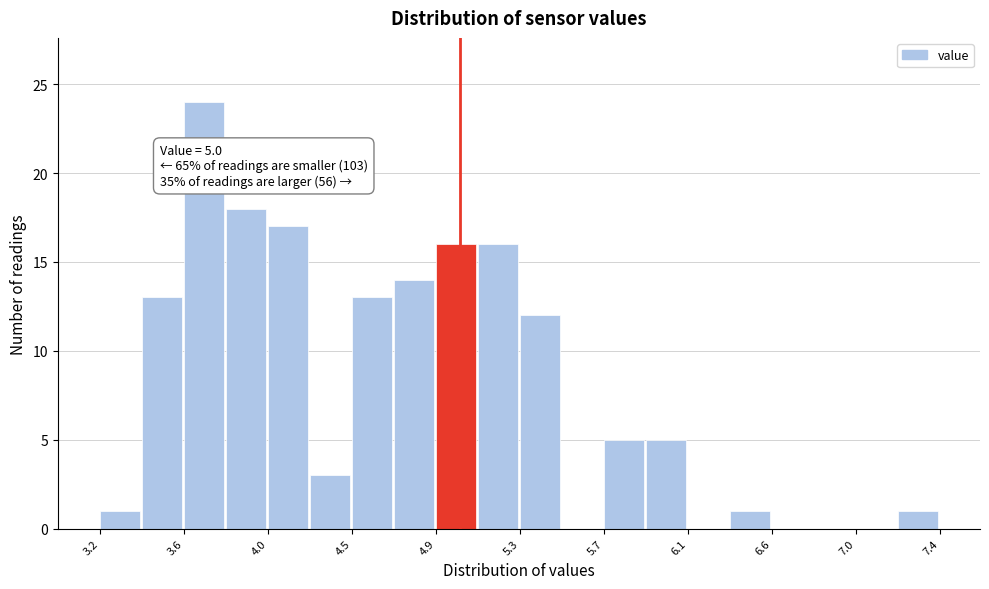

Which range on the x-axis has the tallest bar?

3.62 to 3.83